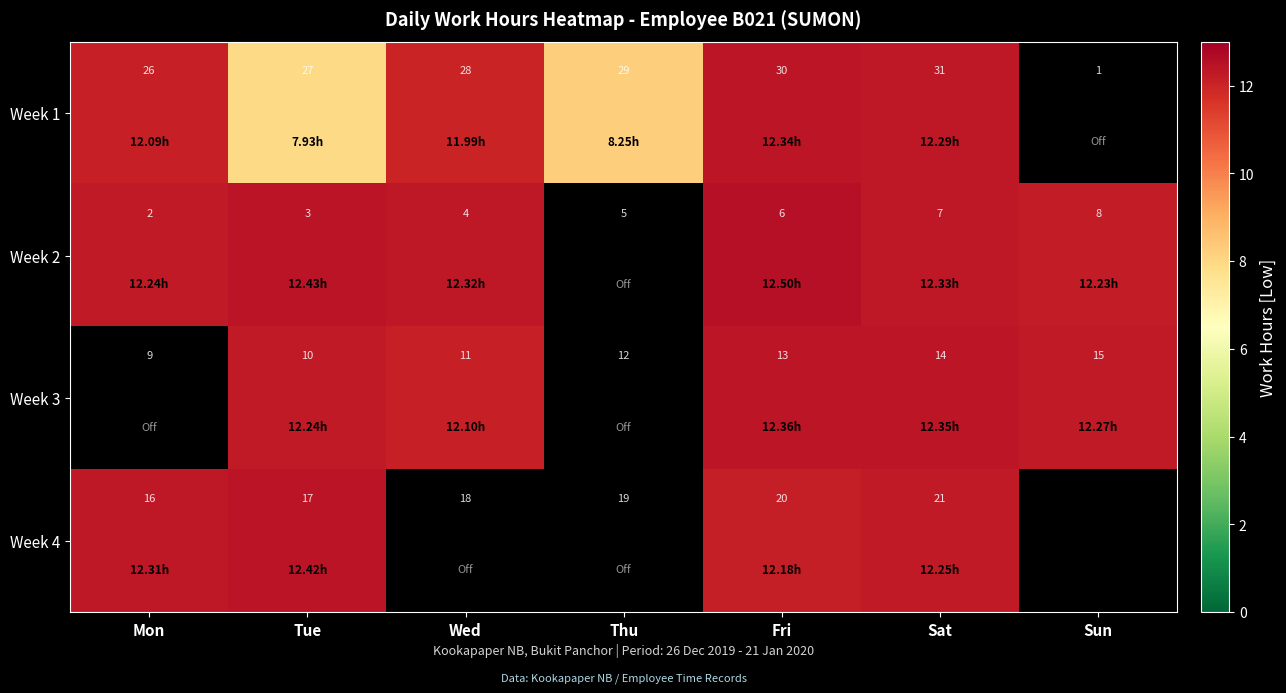

Where is Week 2 nearest to the value 5?

Thu